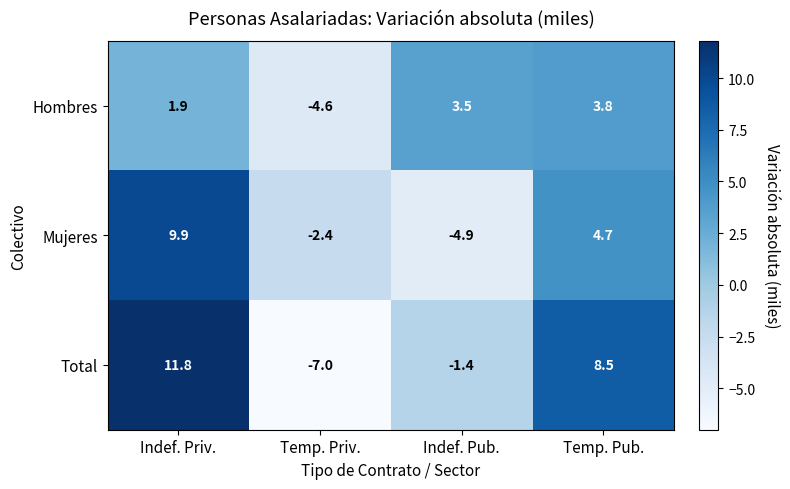

Is the value of Mujeres at Temp. Pub. greater than the value of Total at Indef. Pub.?

Yes